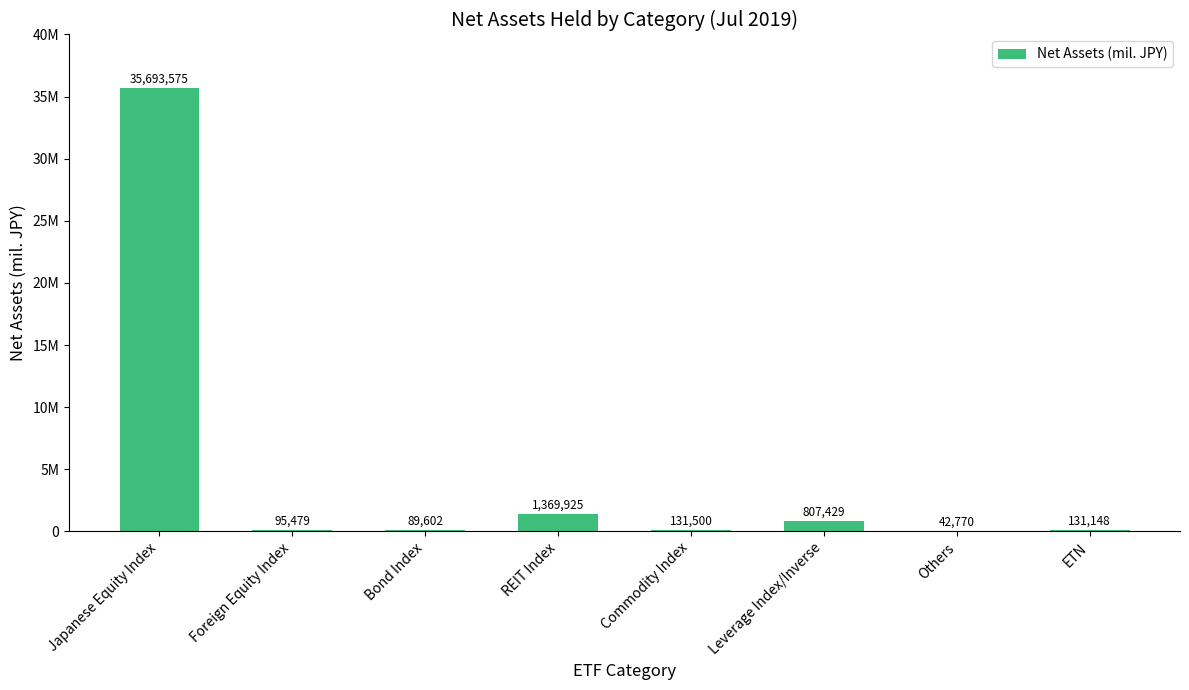

Reading right to left, what are all the values shown in this chart?

131148	42770	807429	131500	1369925	89602	95479	35693575